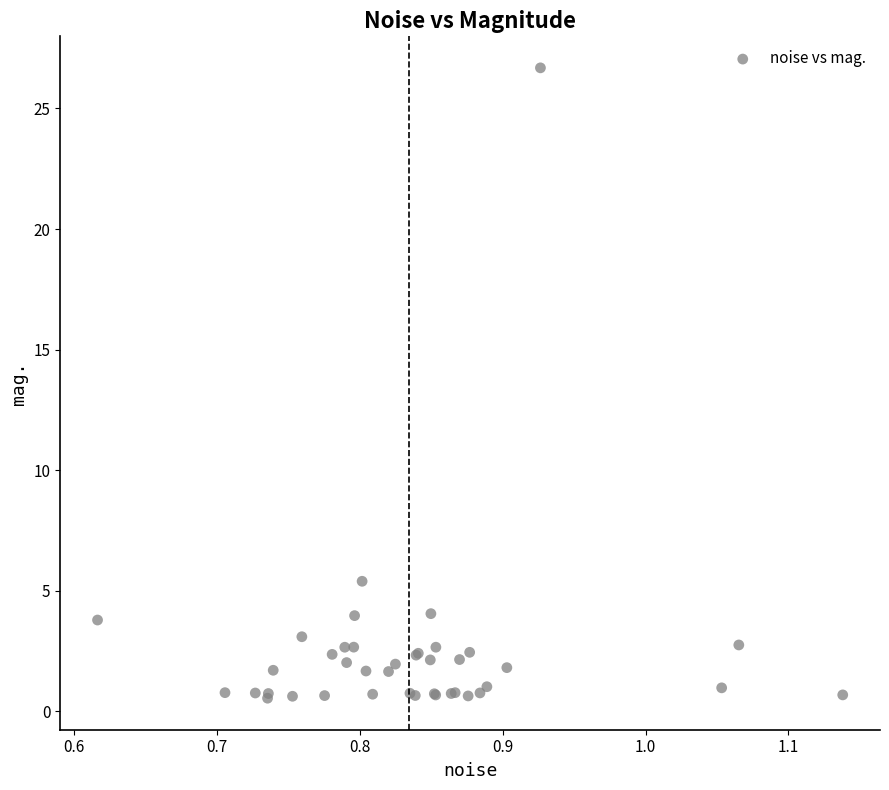

What Y value in the scatter plot is closest to 13?

5.4